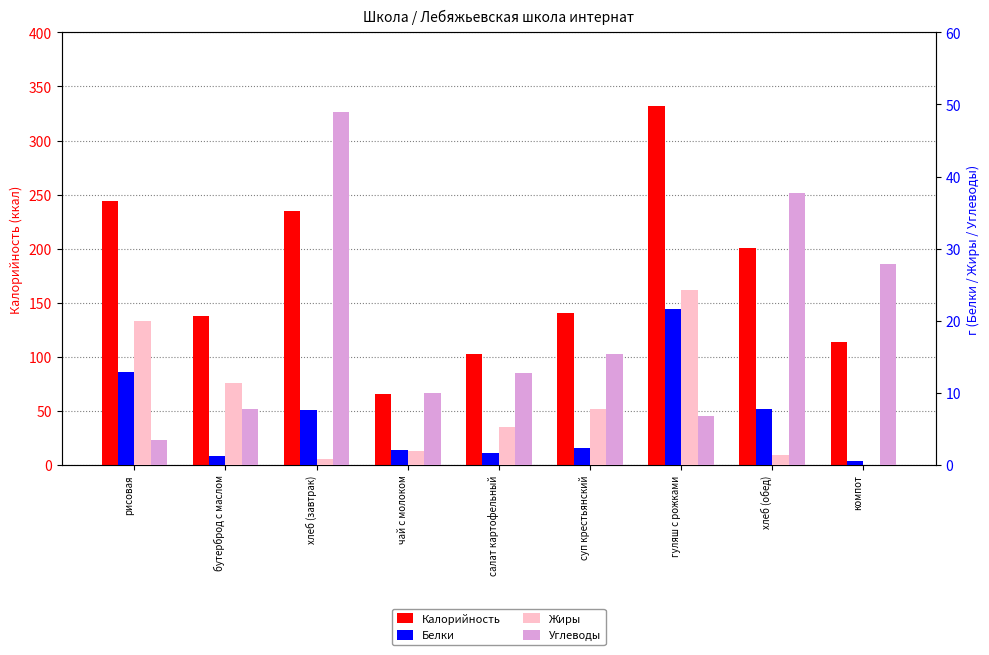

What value does the Углеводы series have at рисовая?

3.4